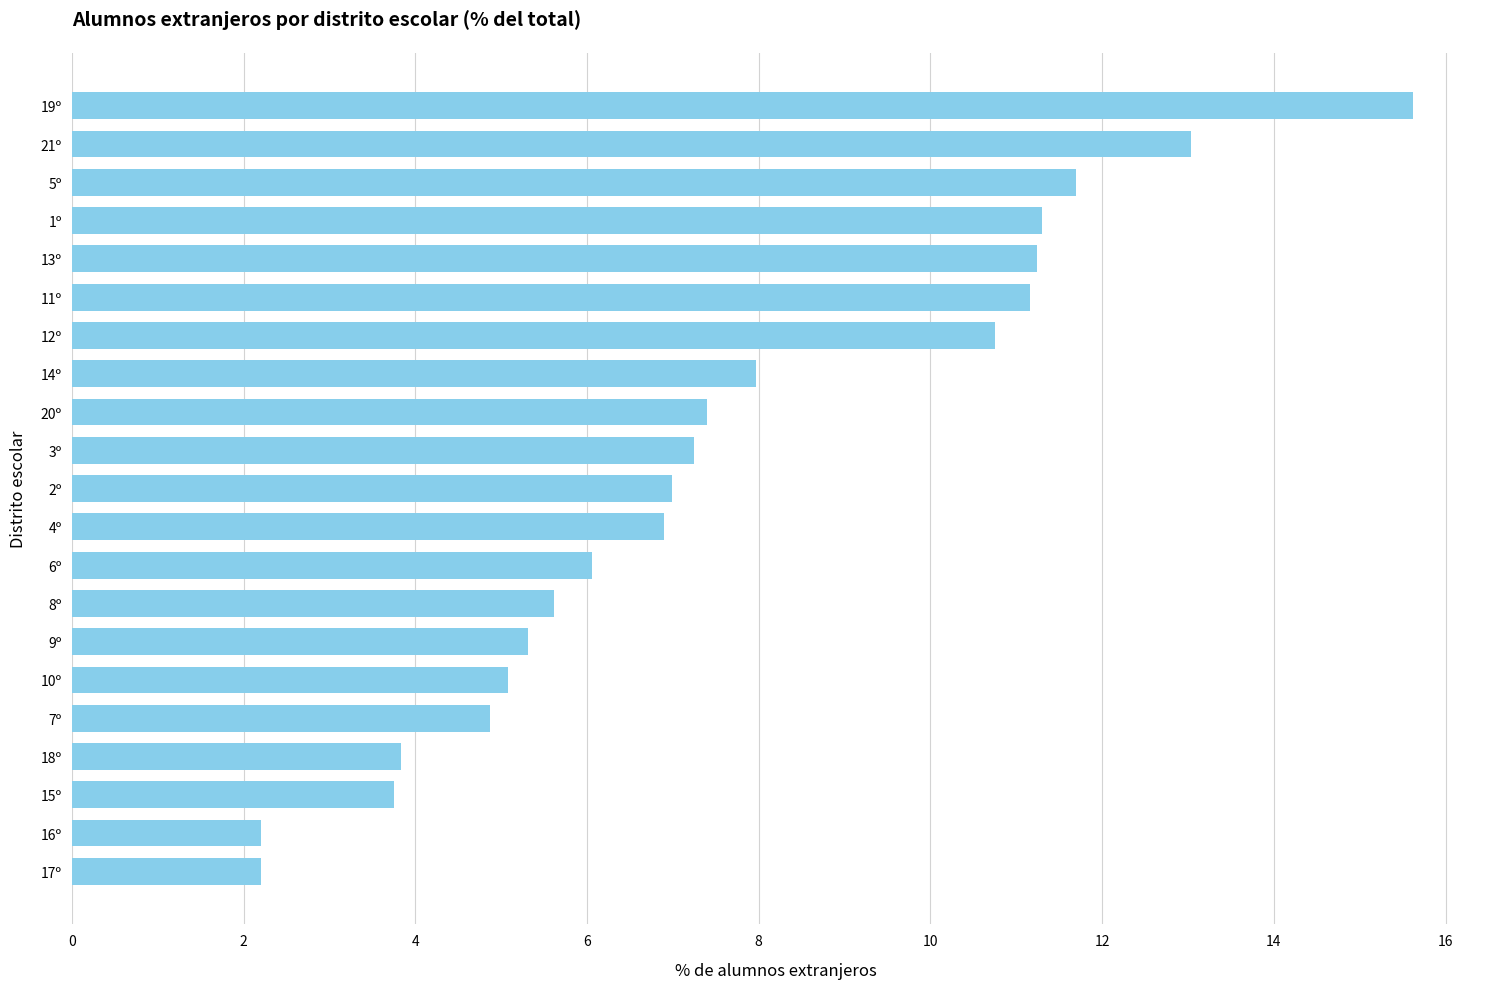

What is the smallest value displayed?

2.2